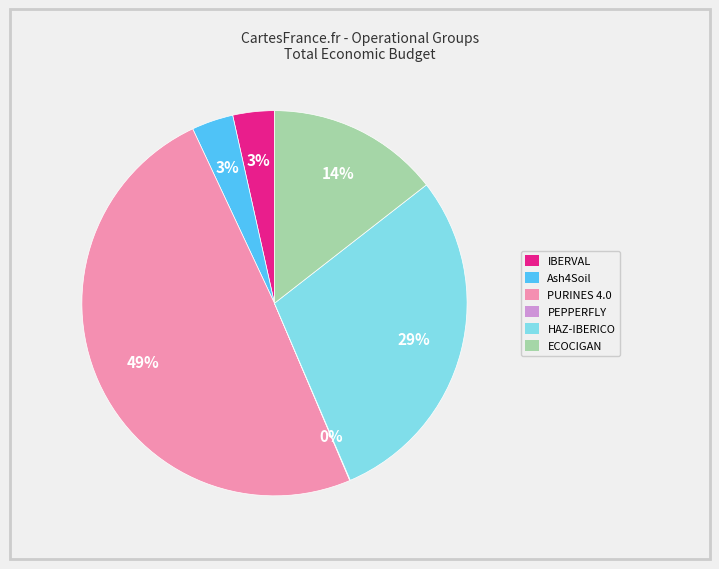

To the nearest percent, what is the average slice percentage?

17%